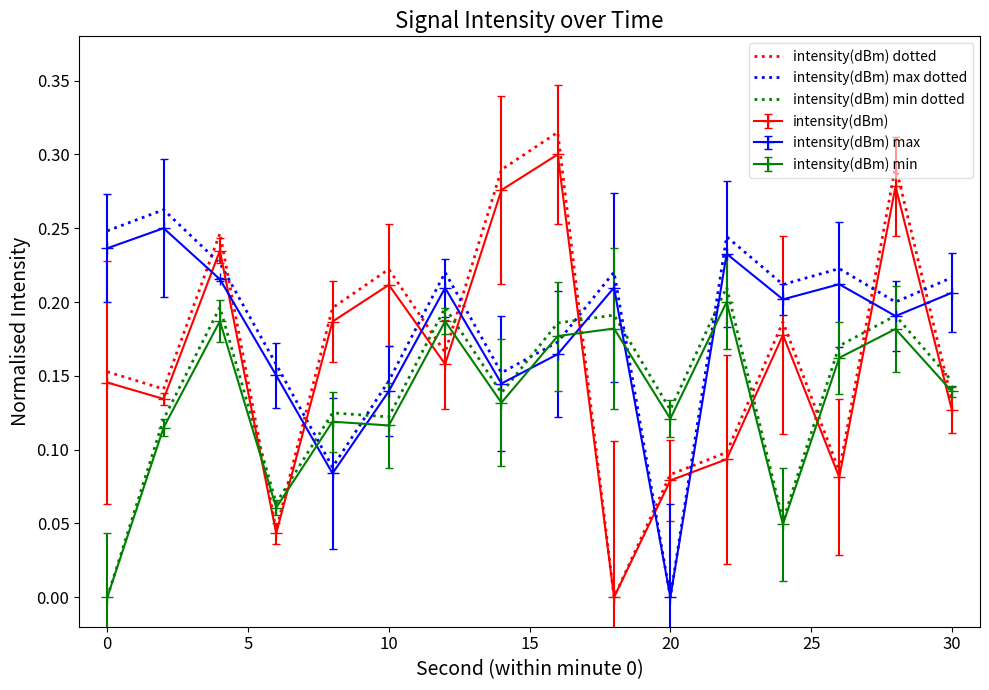

How many times do intensity(dBm) max dotted and intensity(dBm) dotted cross each other?

10